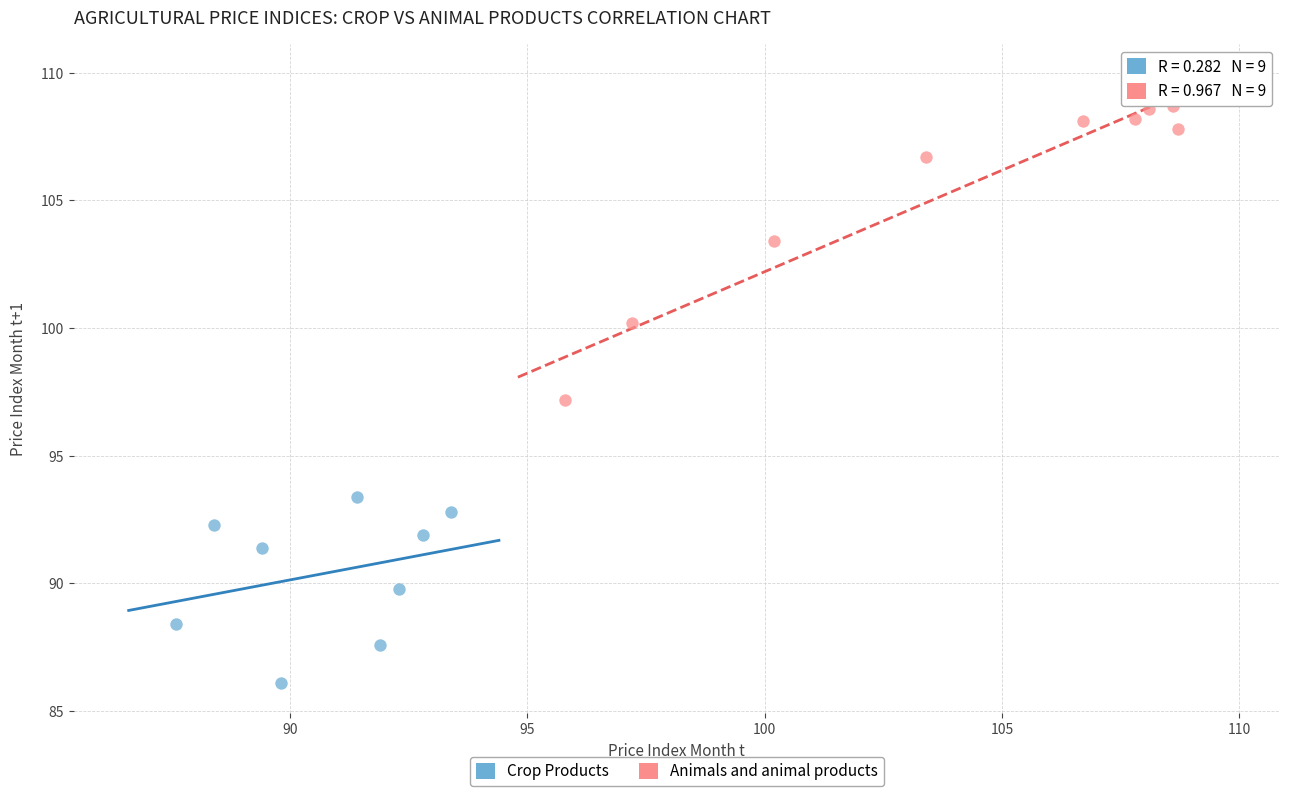

Which series reaches the maximum Y coordinate?

Animals and animal products